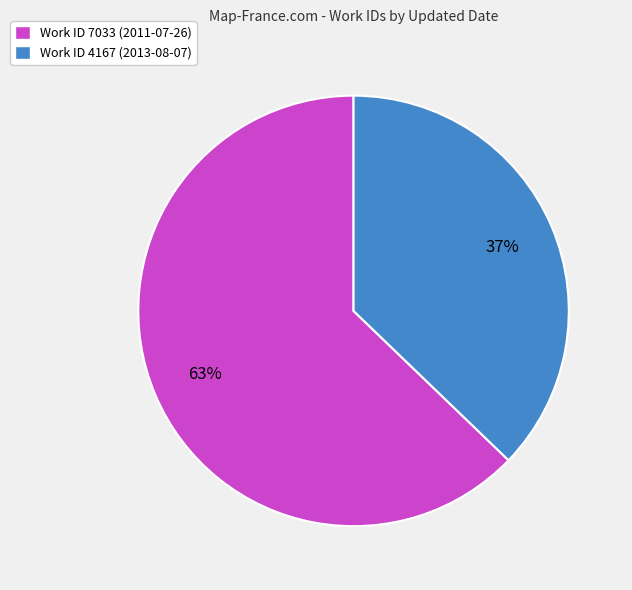

To the nearest percent, what percentage of the pie is Work ID 4167 (2013-08-07)?

37%